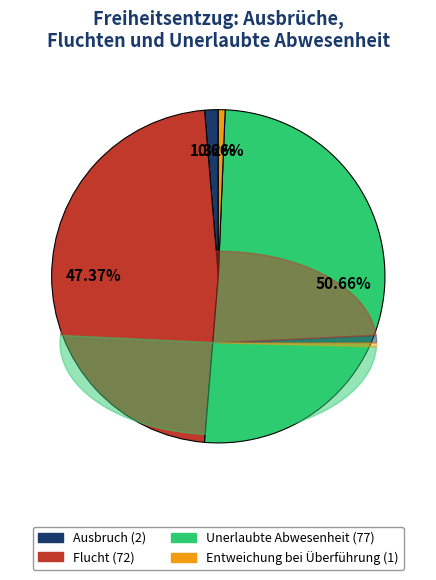

Which category has the biggest portion of the pie?

Unerlaubte Abwesenheit